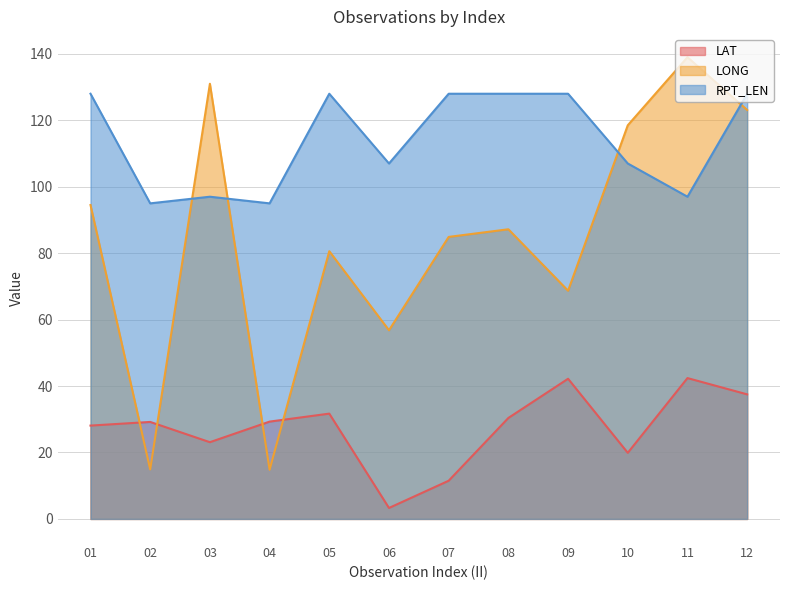

The LAT series shows 28.1 at 01. True or false?

True